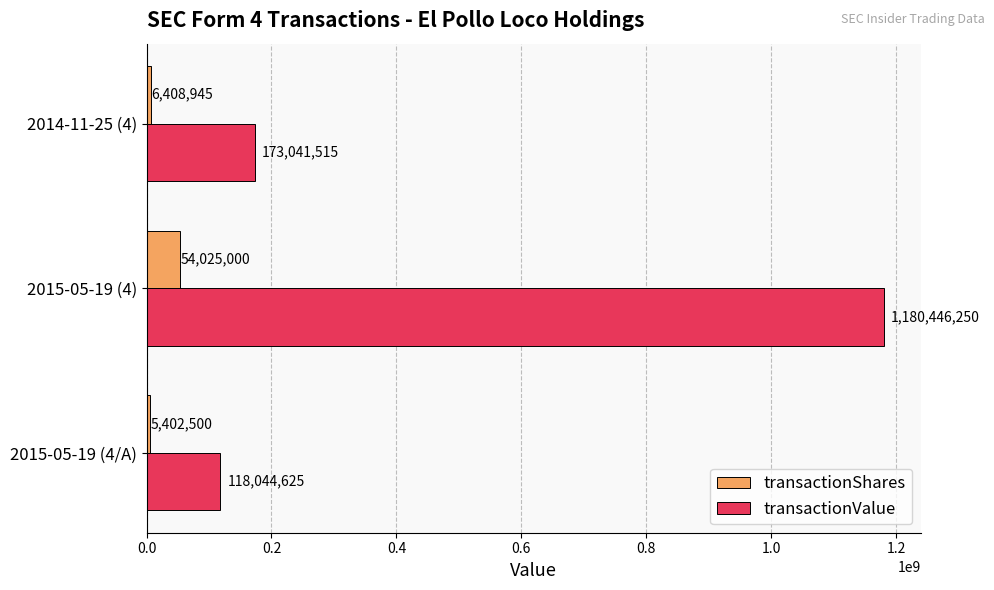

What is the spread (max minus min) of values at 2015-05-19 (4)?

1126421250